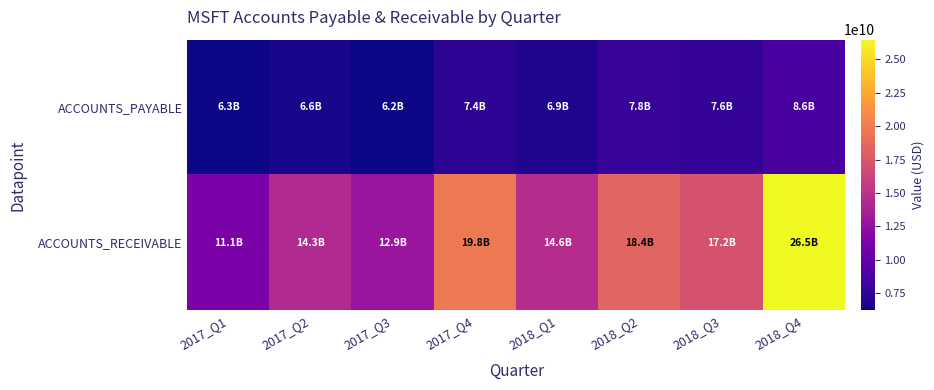

Reading right to left, transcribe all the data shown in this chart.

ACCOUNTS_PAYABLE: 2018_Q4=8617000000	2018_Q3=7623000000	2018_Q2=7850000000	2018_Q1=6866000000	2017_Q4=7390000000	2017_Q3=6217000000	2017_Q2=6580000000	2017_Q1=6296000000
ACCOUNTS_RECEIVABLE: 2018_Q4=26481000000	2018_Q3=17208000000	2018_Q2=18428000000	2018_Q1=14561000000	2017_Q4=19792000000	2017_Q3=12882000000	2017_Q2=14343000000	2017_Q1=11129000000